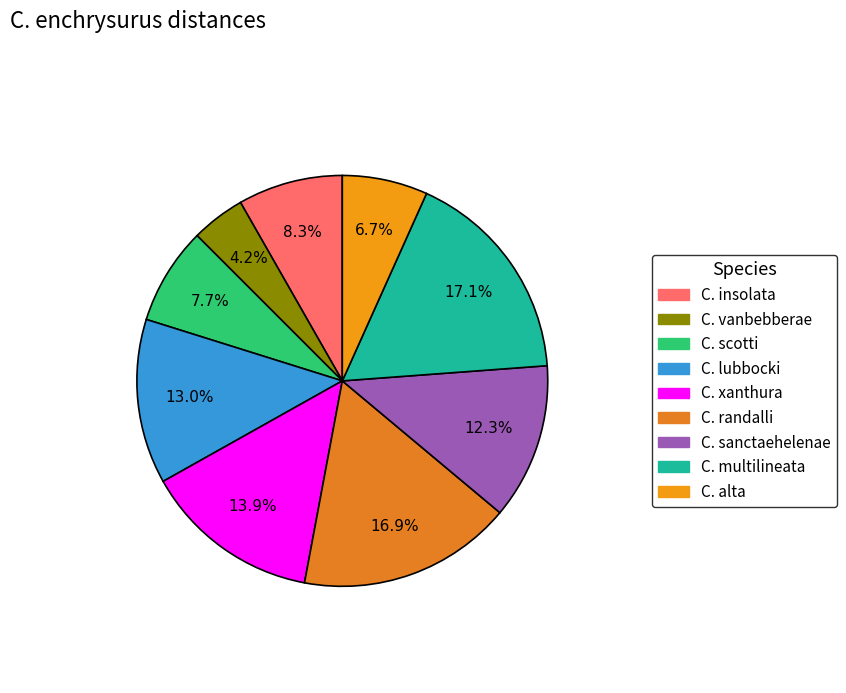

What portion of the pie excludes C. alta?

93.3%